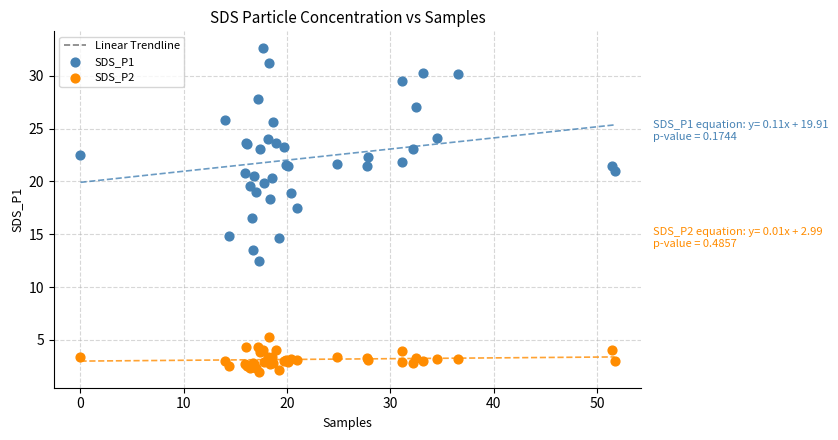

Which series contains the highest Y value?

SDS_P1